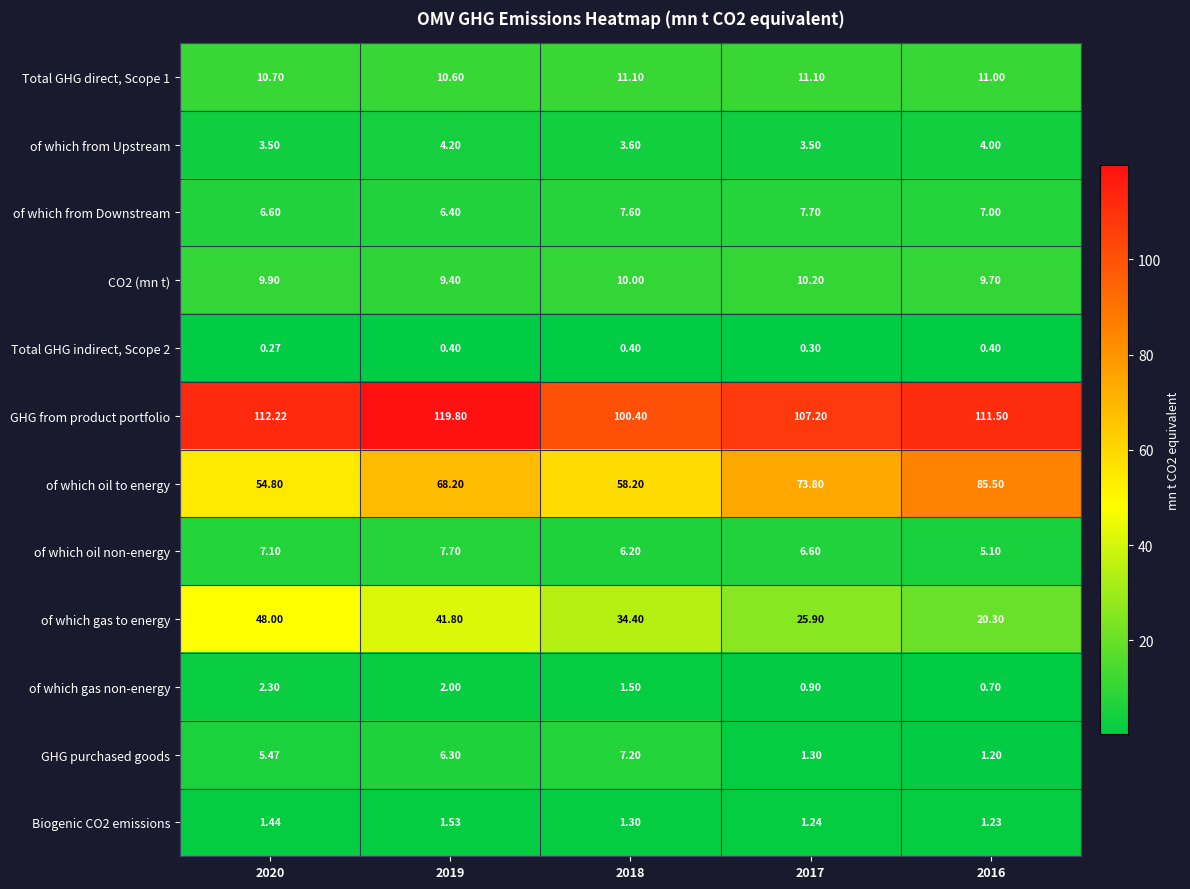

Is the value of CO2 (mn t) at 2018 greater than the value of Biogenic CO2 emissions at 2018?

Yes